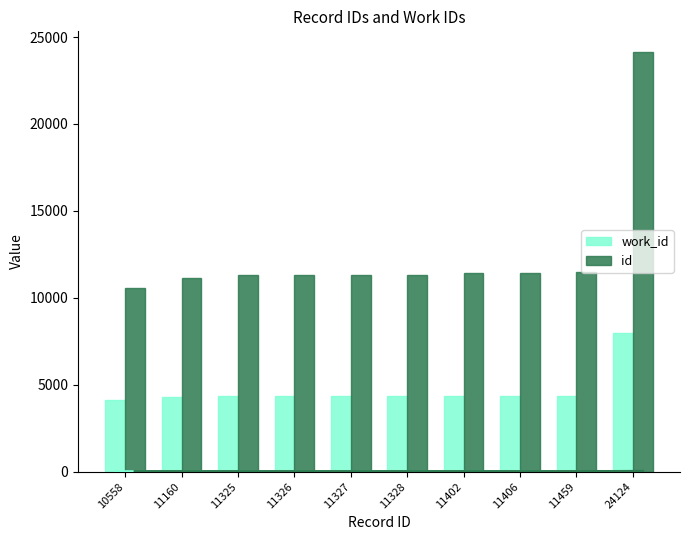

Reading right to left, transcribe all the data shown in this chart.

work_id: 24124=7954	11459=4362	11406=4341	11402=4346	11328=4326	11327=4326	11326=4326	11325=4325	11160=4272	10558=4102
id: 24124=24124	11459=11459	11406=11406	11402=11402	11328=11328	11327=11327	11326=11326	11325=11325	11160=11160	10558=10558